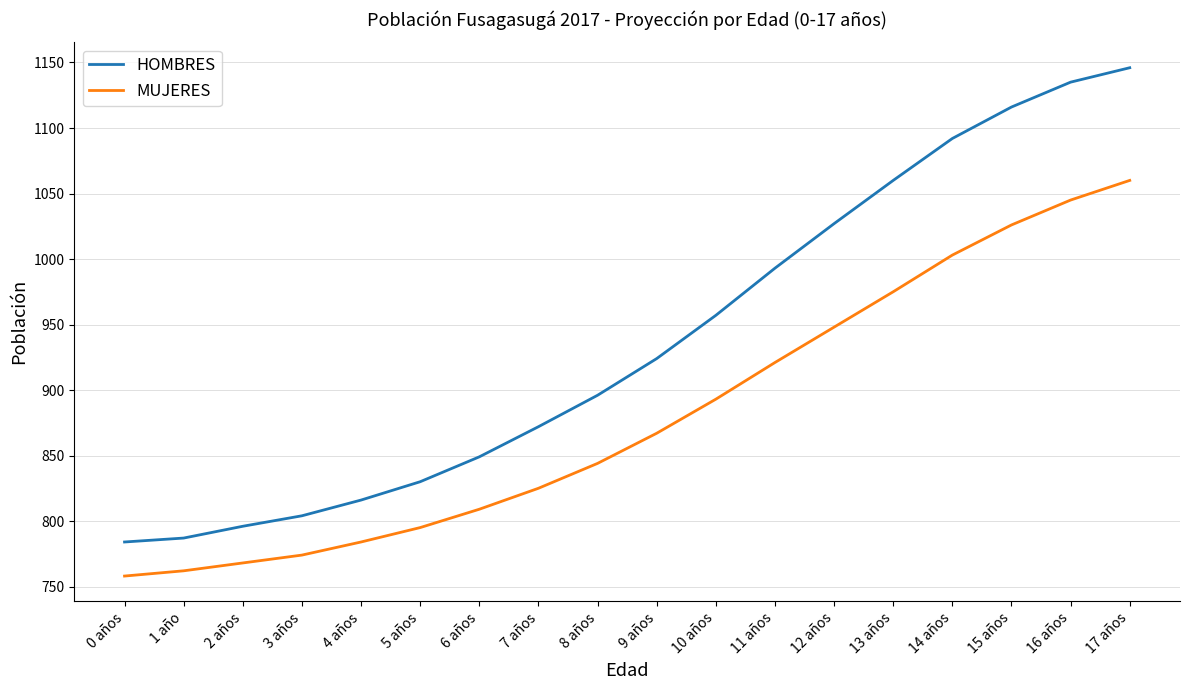

Reading left to right, transcribe all the data shown in this chart.

HOMBRES: 0 años=784	1 año=787	2 años=796	3 años=804	4 años=816	5 años=830	6 años=849	7 años=872	8 años=896	9 años=924	10 años=957	11 años=993	12 años=1027	13 años=1060	14 años=1092	15 años=1116	16 años=1135	17 años=1146
MUJERES: 0 años=758	1 año=762	2 años=768	3 años=774	4 años=784	5 años=795	6 años=809	7 años=825	8 años=844	9 años=867	10 años=893	11 años=921	12 años=948	13 años=975	14 años=1003	15 años=1026	16 años=1045	17 años=1060